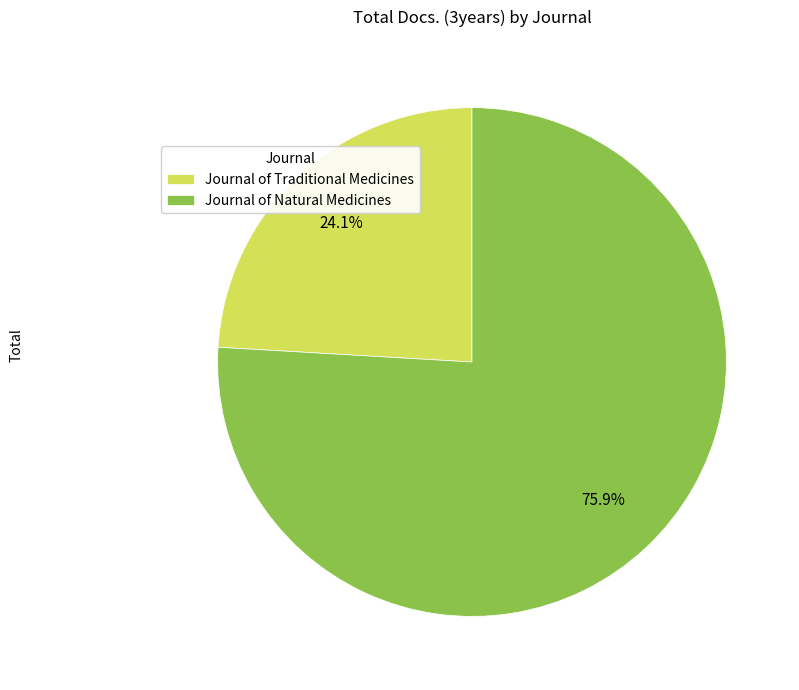

To the nearest percent, what percentage of the pie is Journal of Natural Medicines?

76%